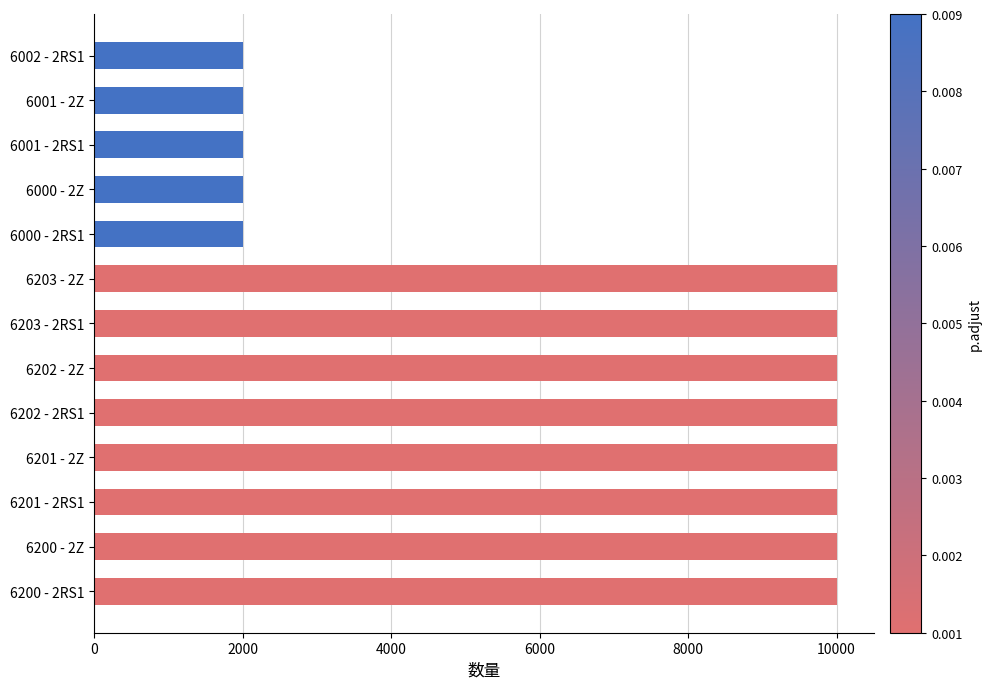

The value at 6200 - 2Z is 4723. True or false?

False